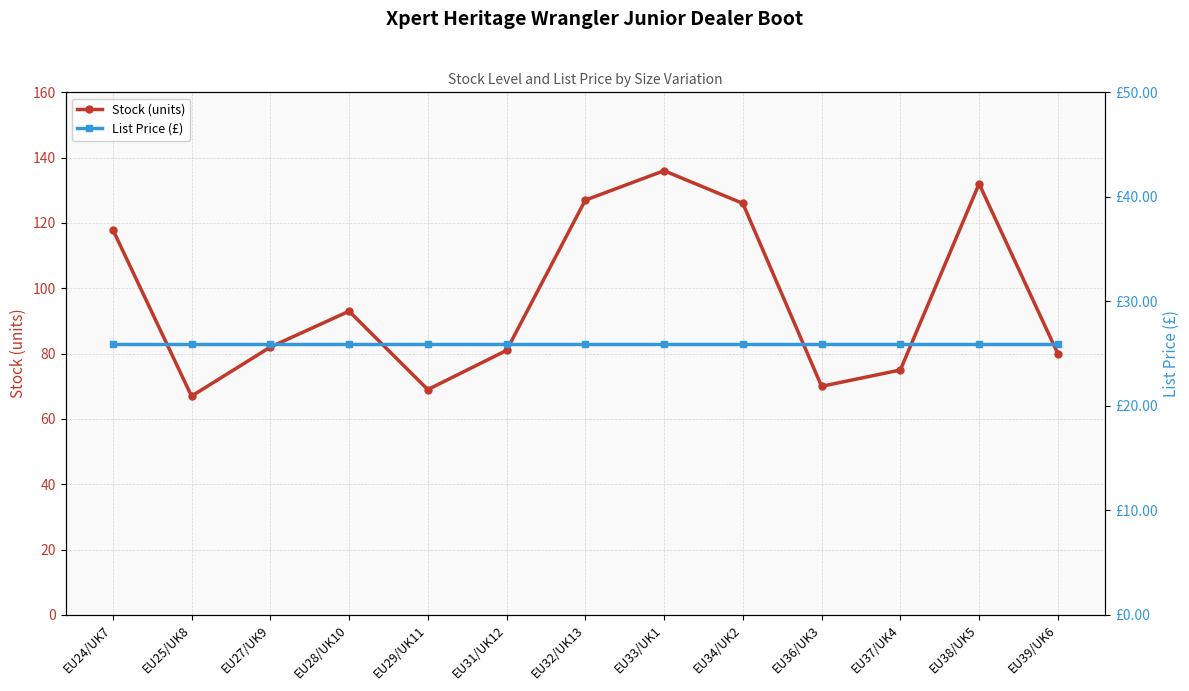

Between EU29/UK11 and EU34/UK2, which is larger?

EU34/UK2